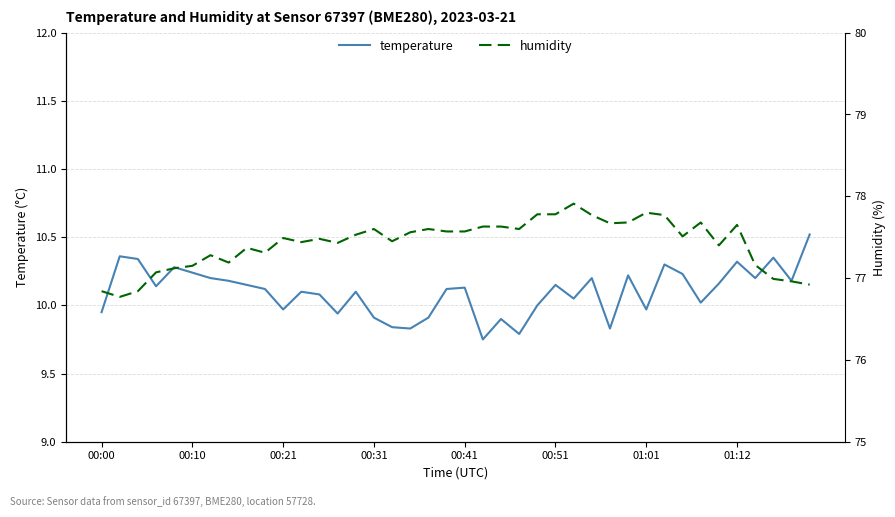

Which series has the widest spread of values?

humidity